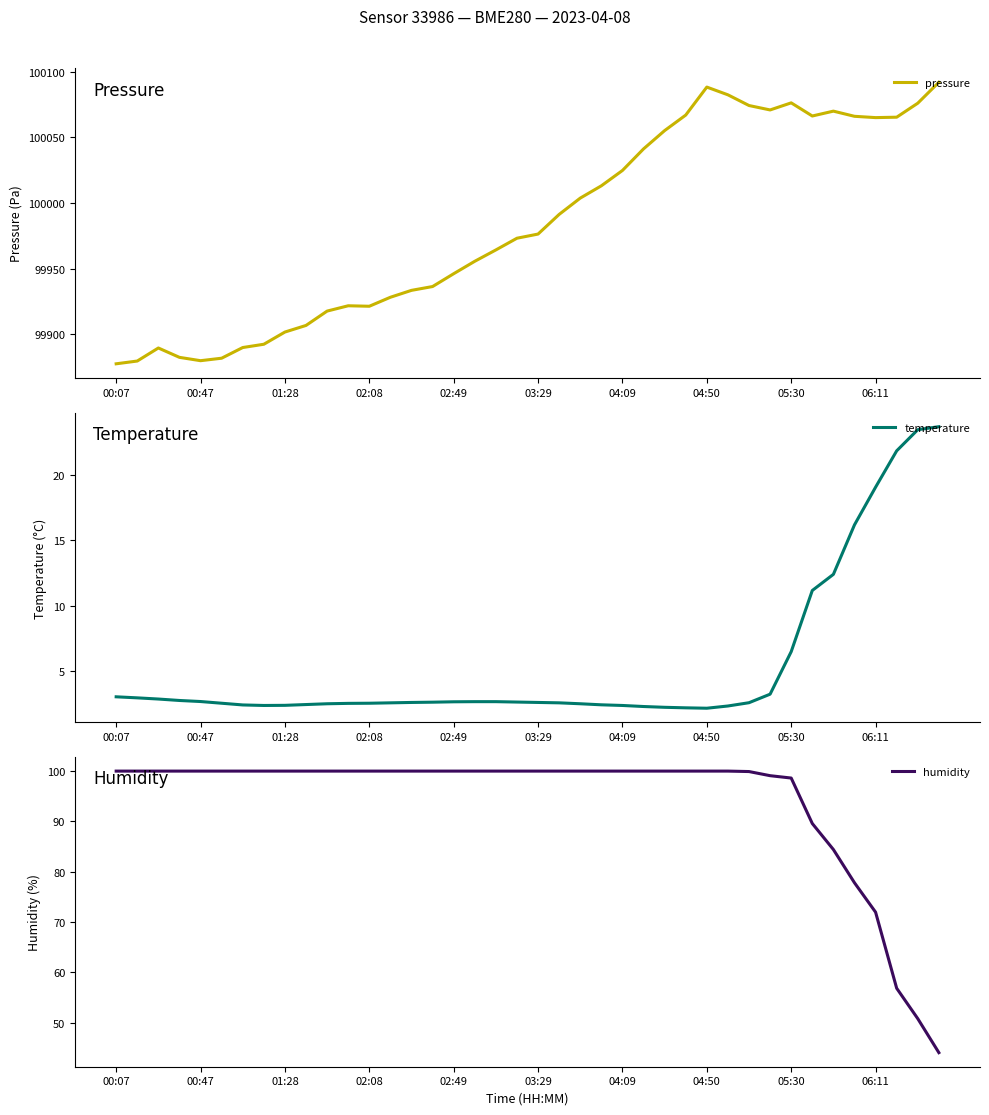

The value of temperature at 15 is 2.7. True or false?

True